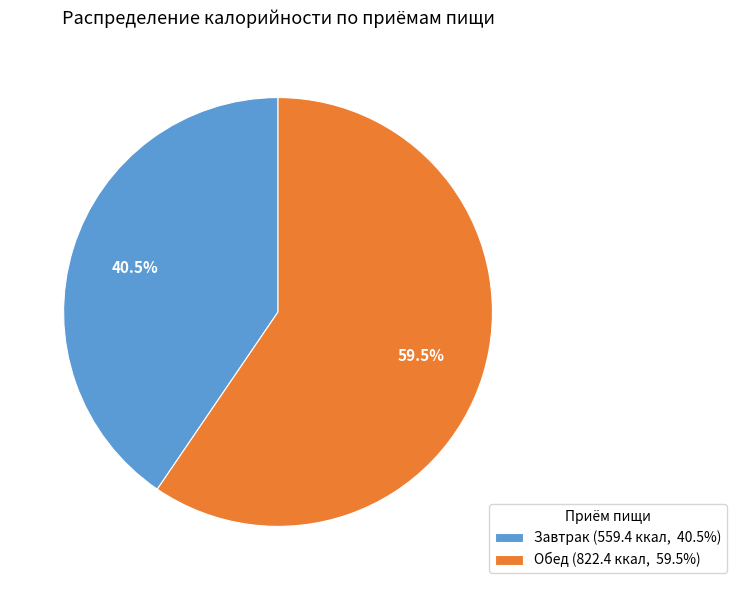

Which has a higher value, Завтрак (559.4 ккал, 40.5%) or Обед (822.4 ккал, 59.5%)?

Обед (822.4 ккал, 59.5%)